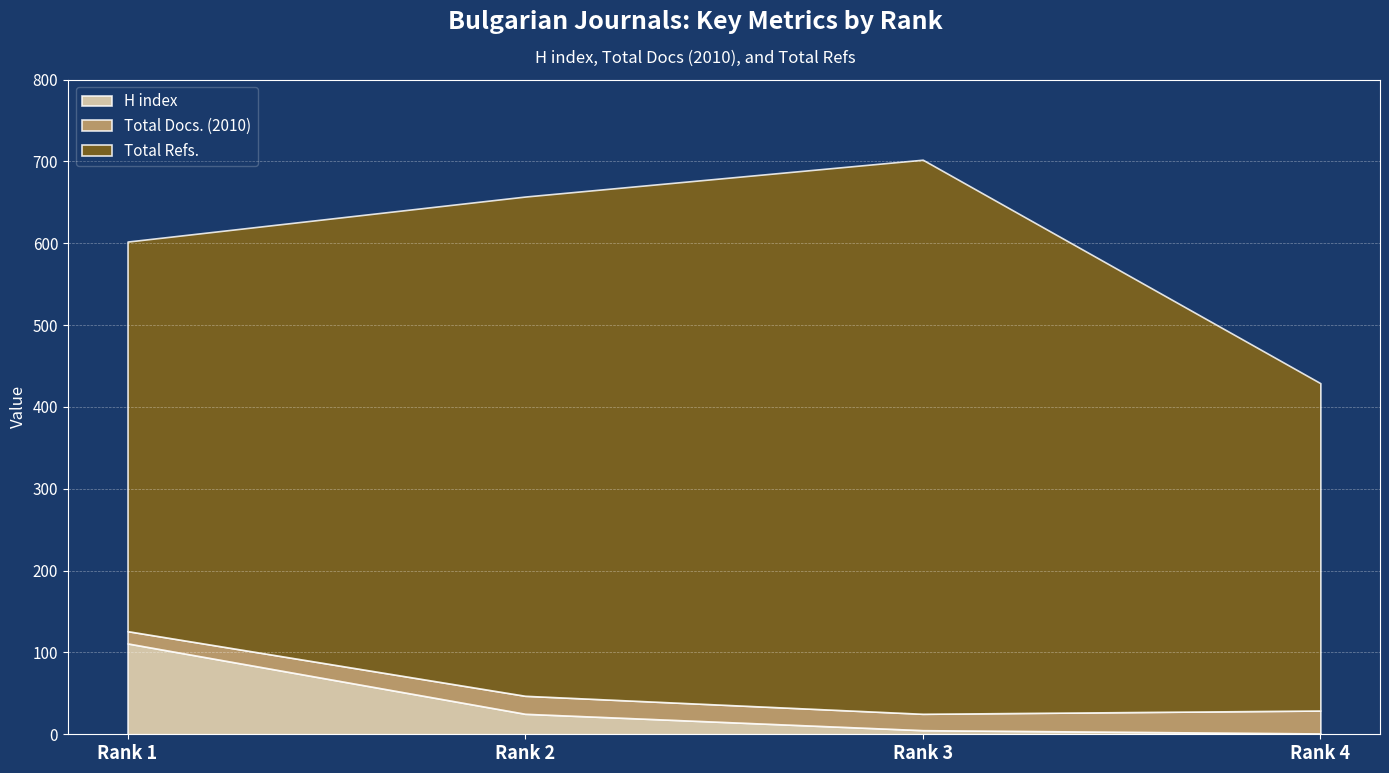

What is the sum of the Total Docs. (2010) values at Rank 1 and Rank 3?

35